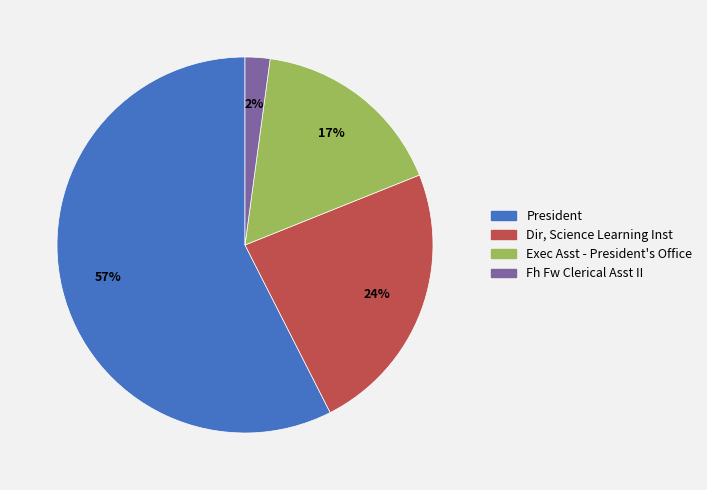

What percentage is the Dir, Science Learning Inst slice, to the nearest percent?

24%